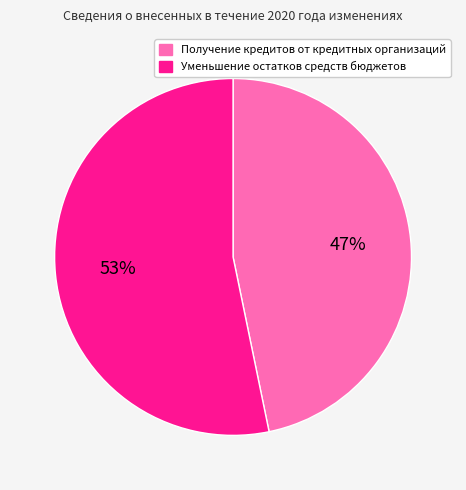

Combined, do Получение кредитов от кредитных организаций and Уменьшение остатков средств бюджетов account for over 50%?

Yes